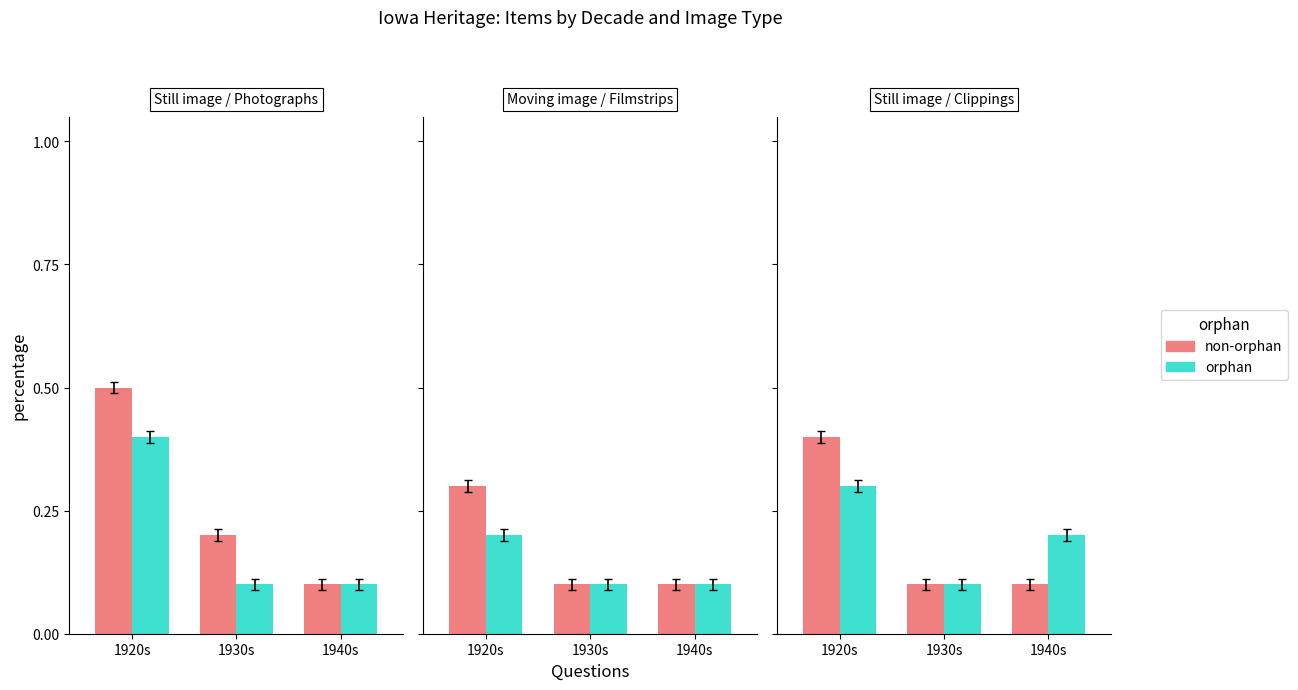

What is the value of the orphan bar at the 2nd from the left?

0.1